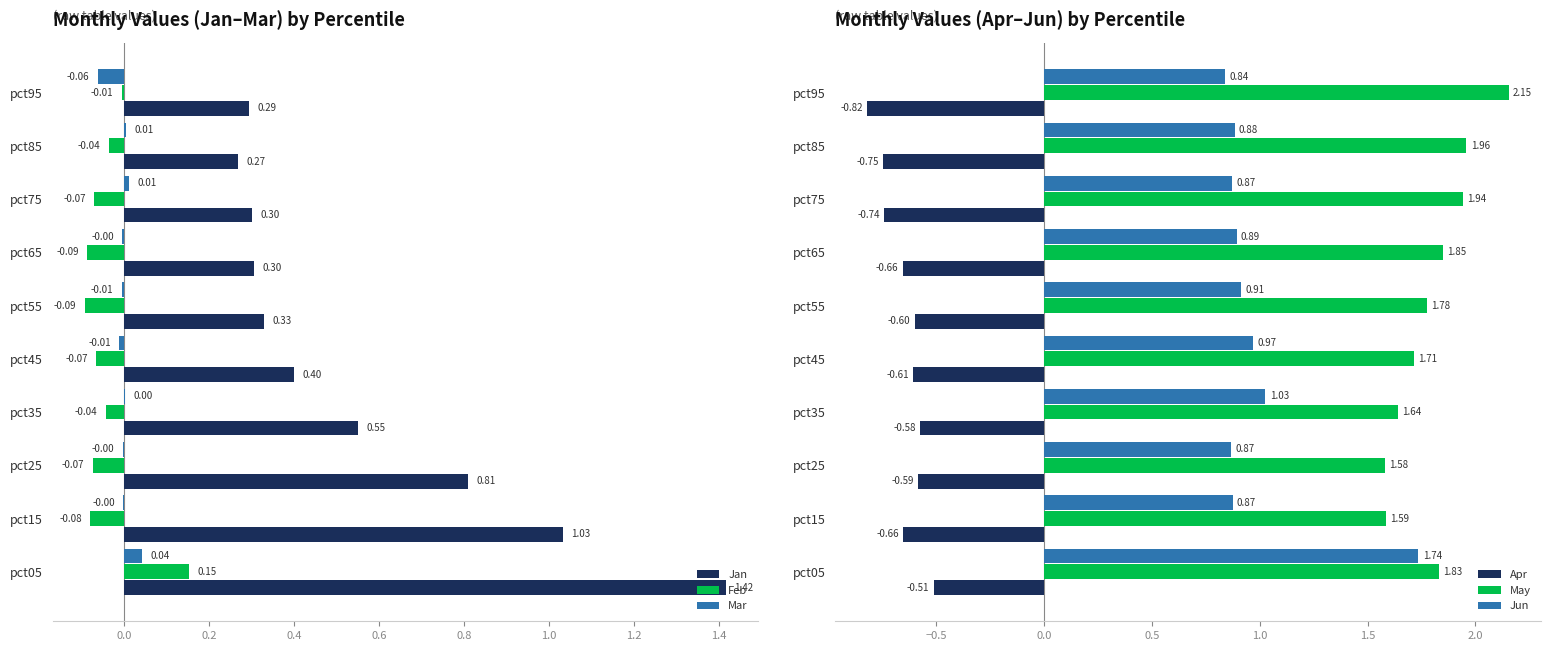

How many bars are there in each group?

6